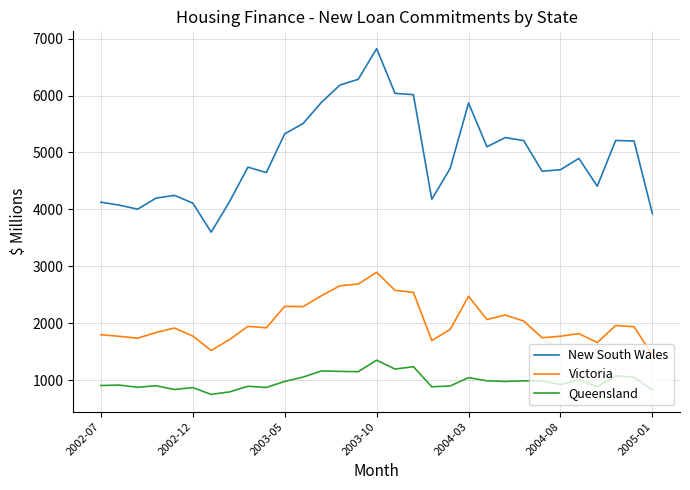

Which series has the largest total across all categories?

New South Wales